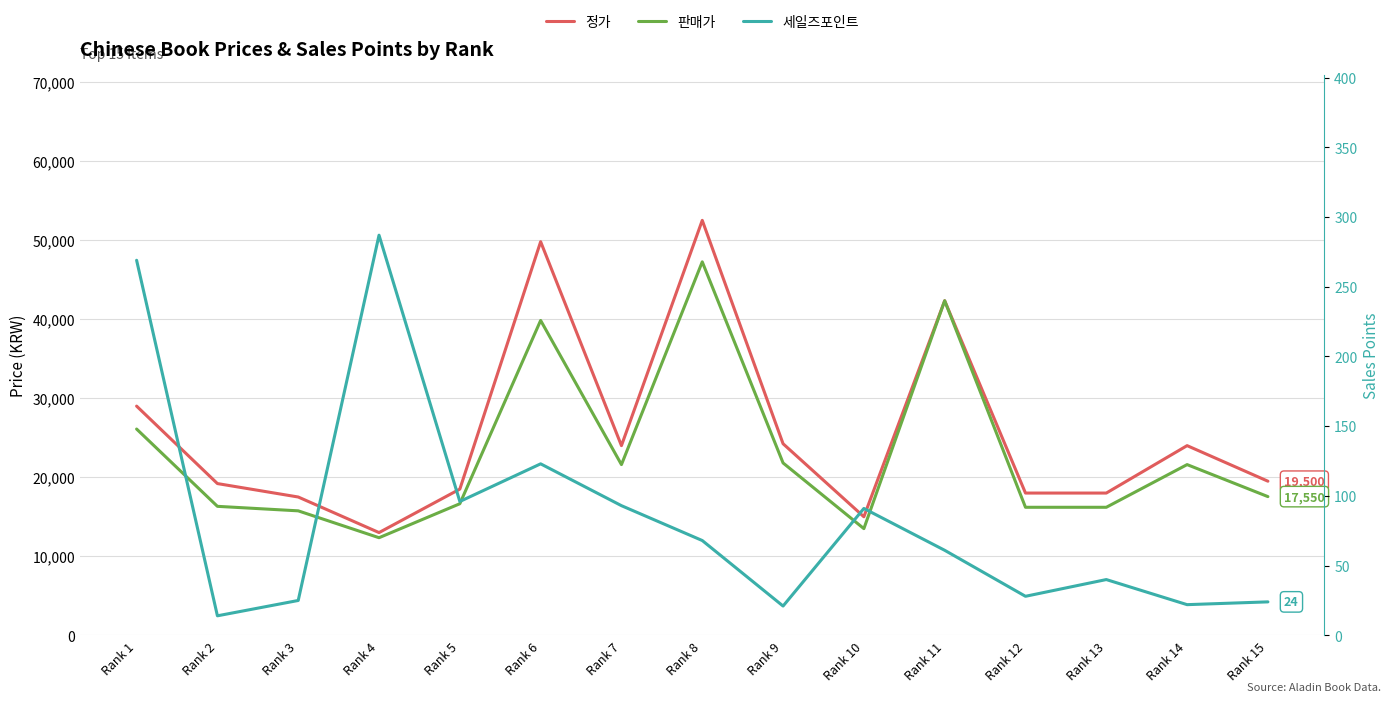

How many values in the 정가 series are below 19500?

7